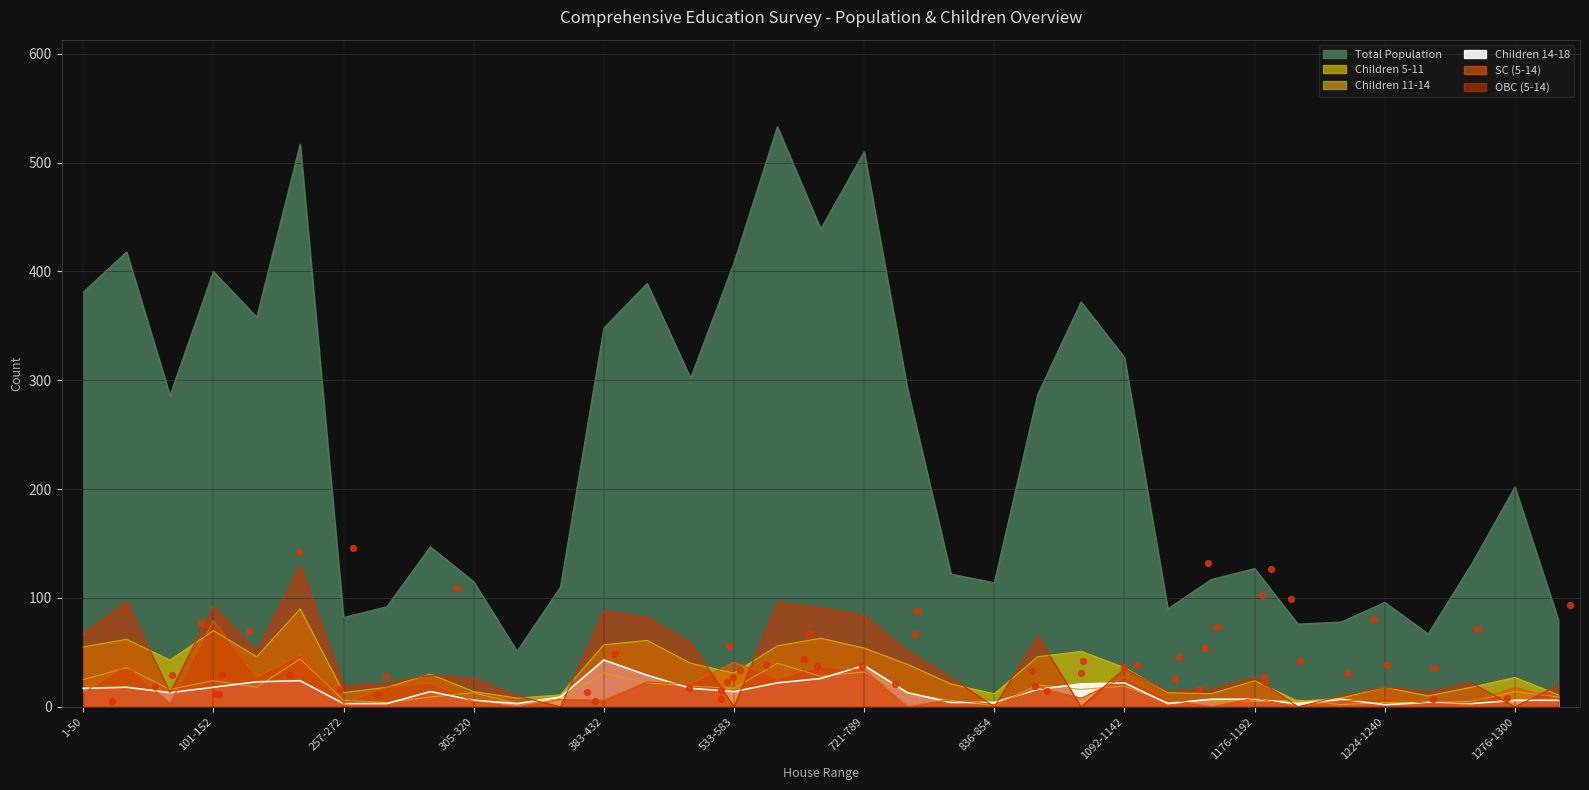

Is the value of Children 5-11 at 1143-1158 greater than the value of SC (5-14) at 273-288?

No